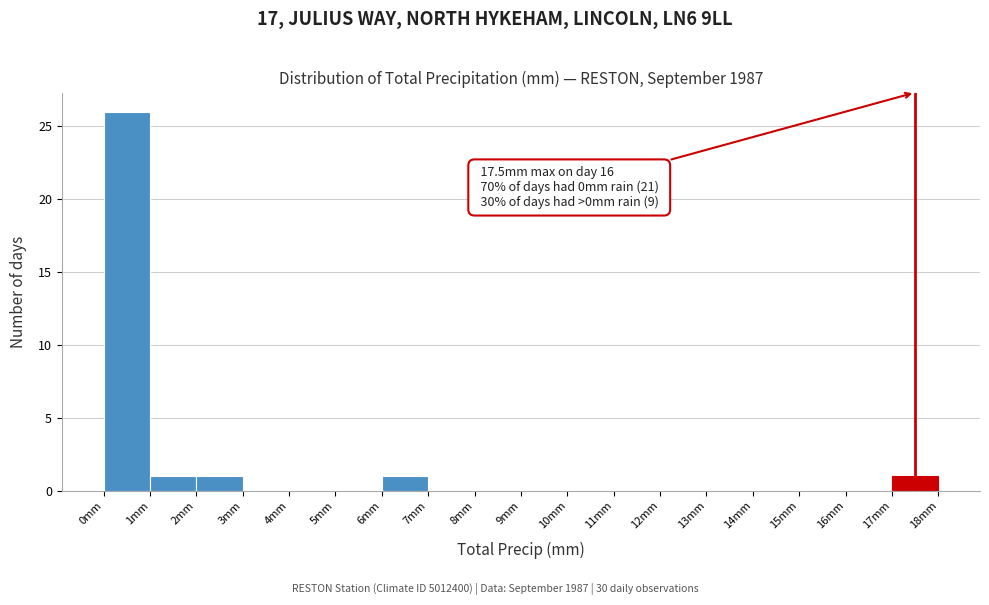

Which range on the x-axis has the tallest bar?

0 to 1